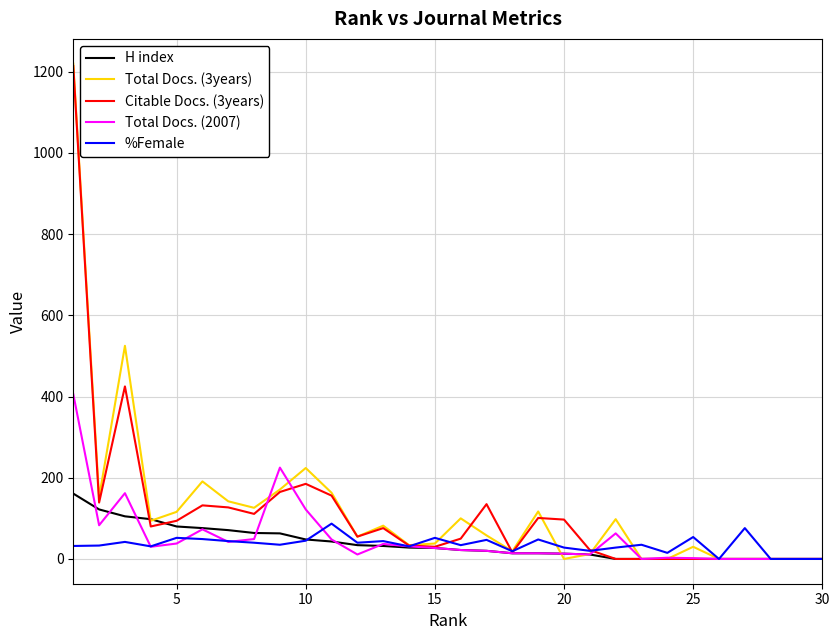

Which series has the widest spread of values?

Total Docs. (3years)